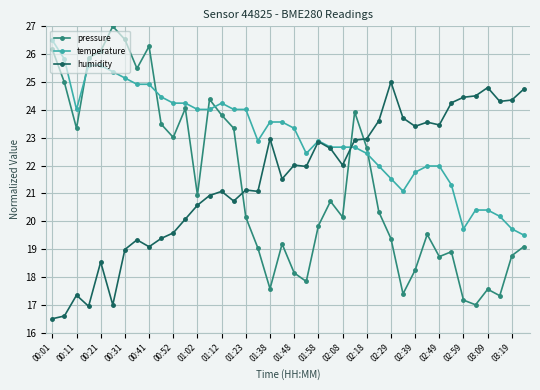

Count the number of categories in the chart.

40